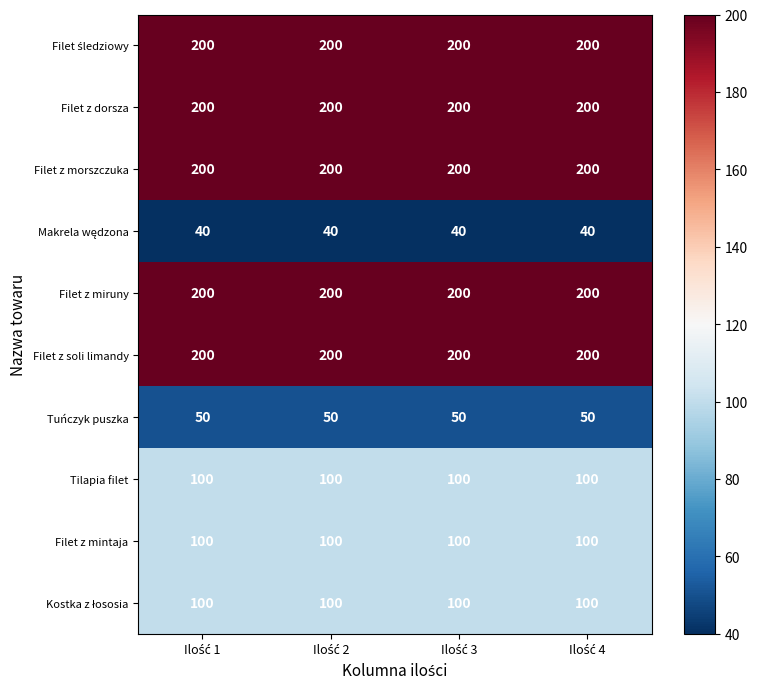

What is the sum of all Tuńczyk puszka values?

200